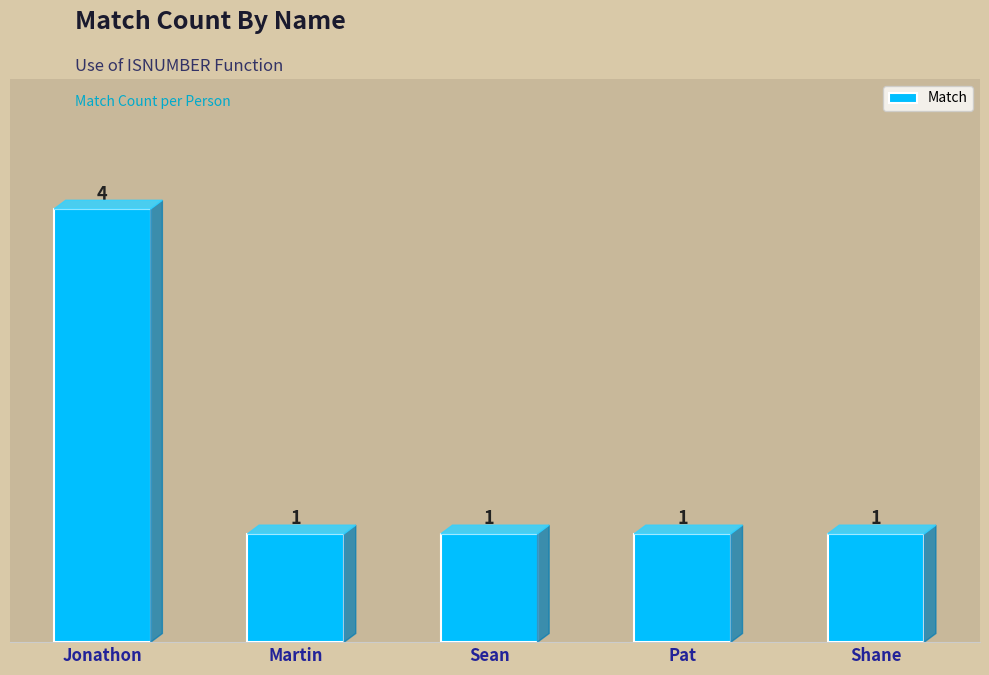

What is the change in value from Jonathon to Sean?

-3